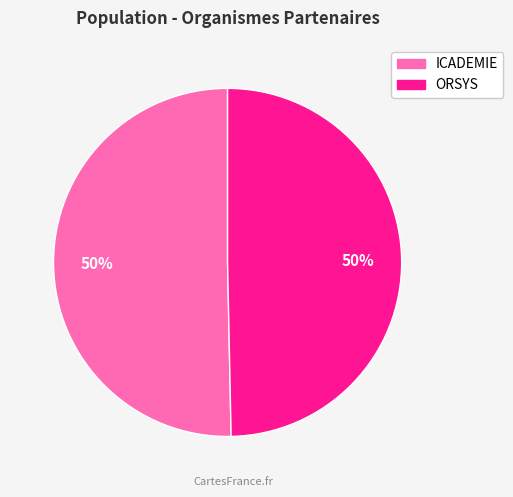

What is the ratio of the value at ICADEMIE to the value at ORSYS?

1.0